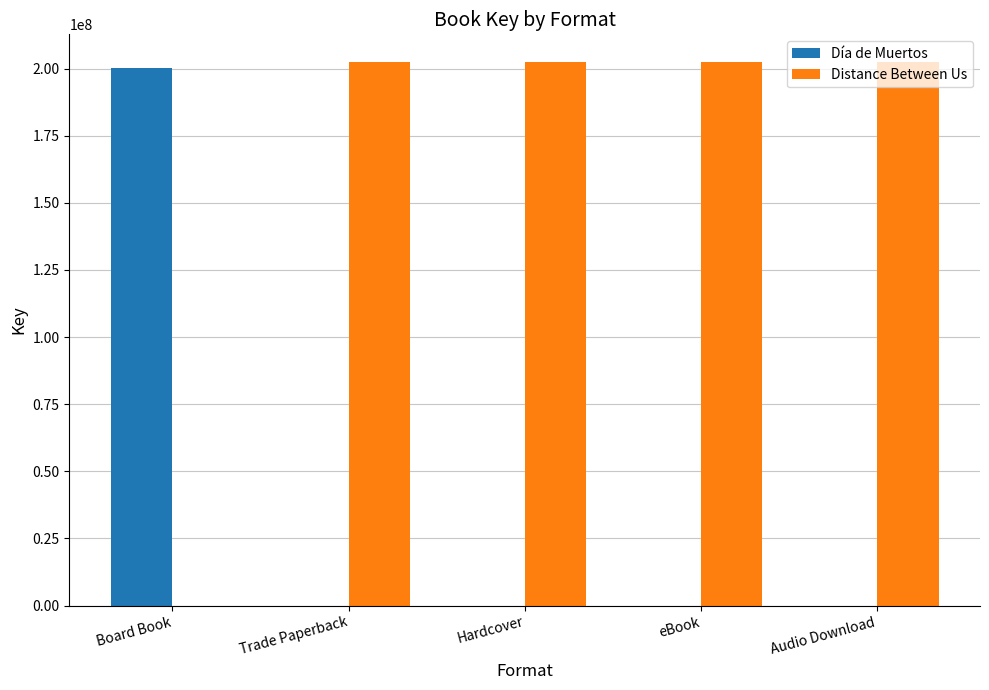

Is it true that Distance Between Us equals 300721555 at eBook?

False